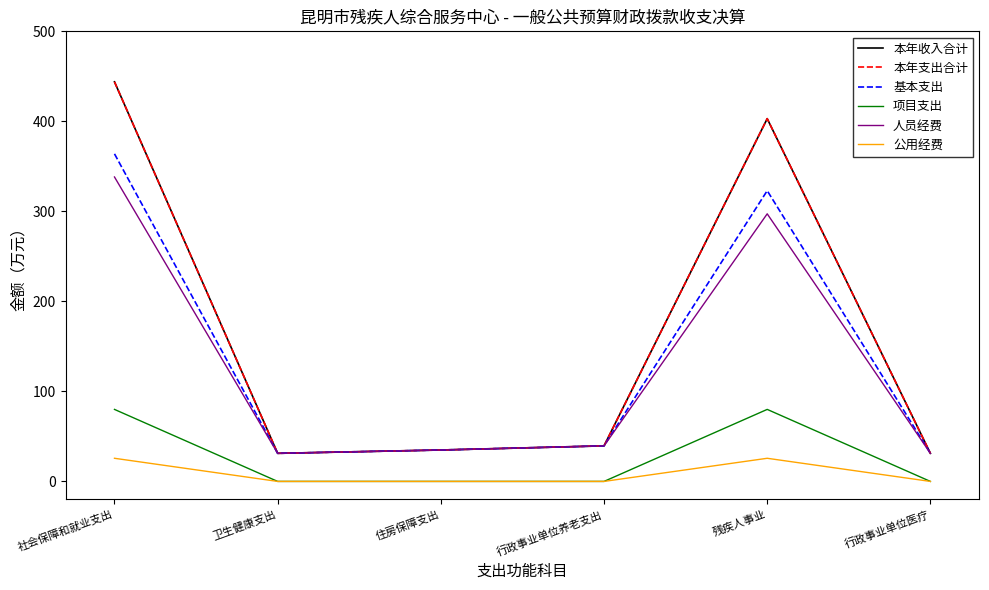

Is this an area chart (filled region under the line)?

No